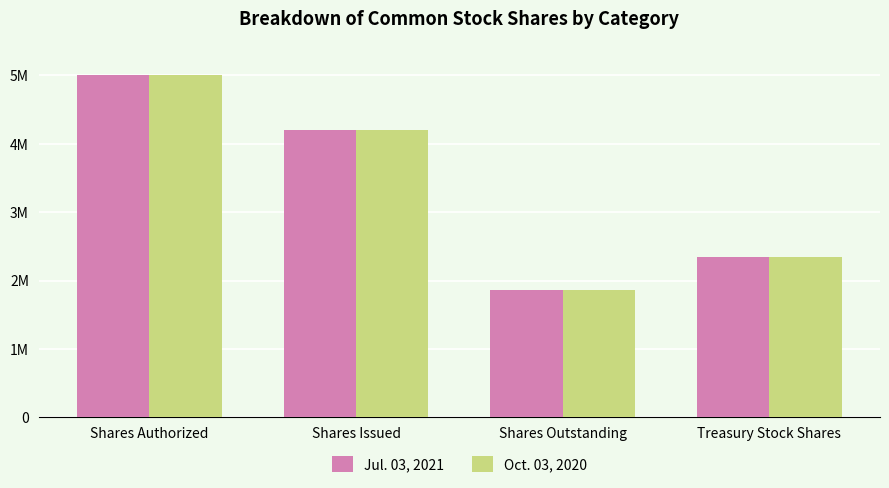

Where does the Jul. 03, 2021 series first go above 4197642?

Shares Authorized